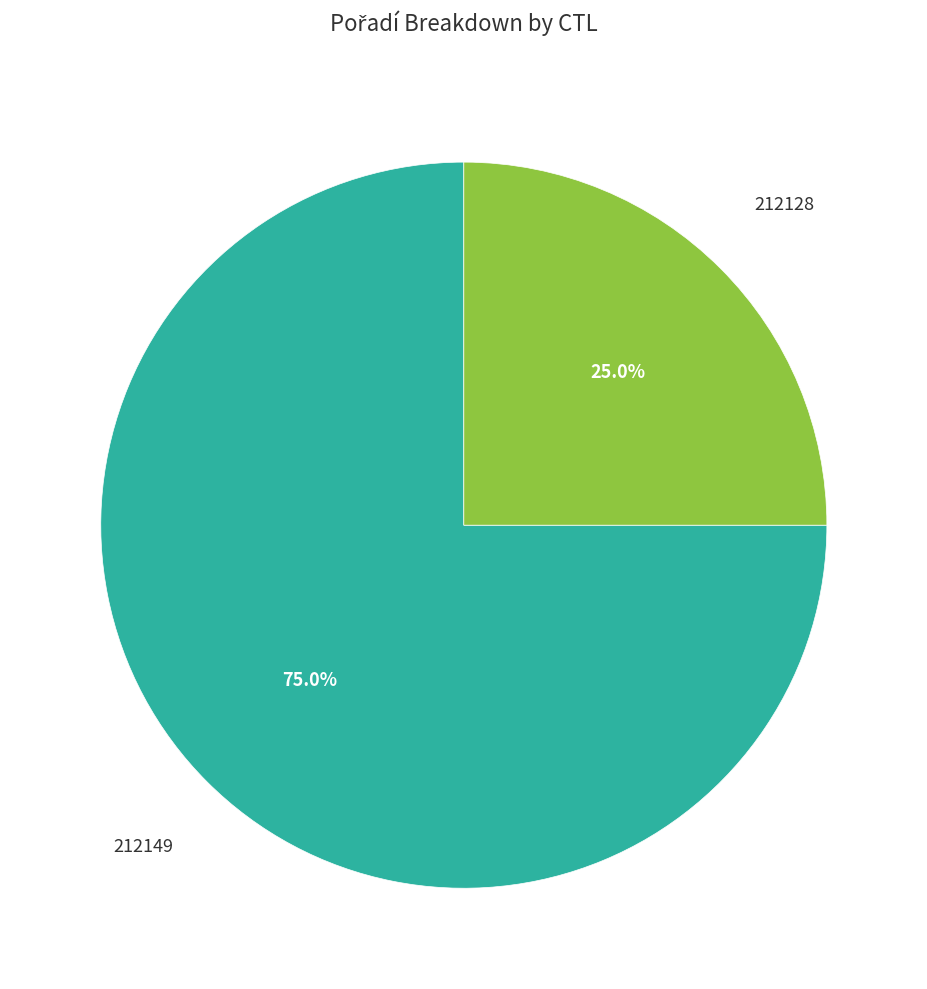

Is there a majority slice in this chart?

Yes